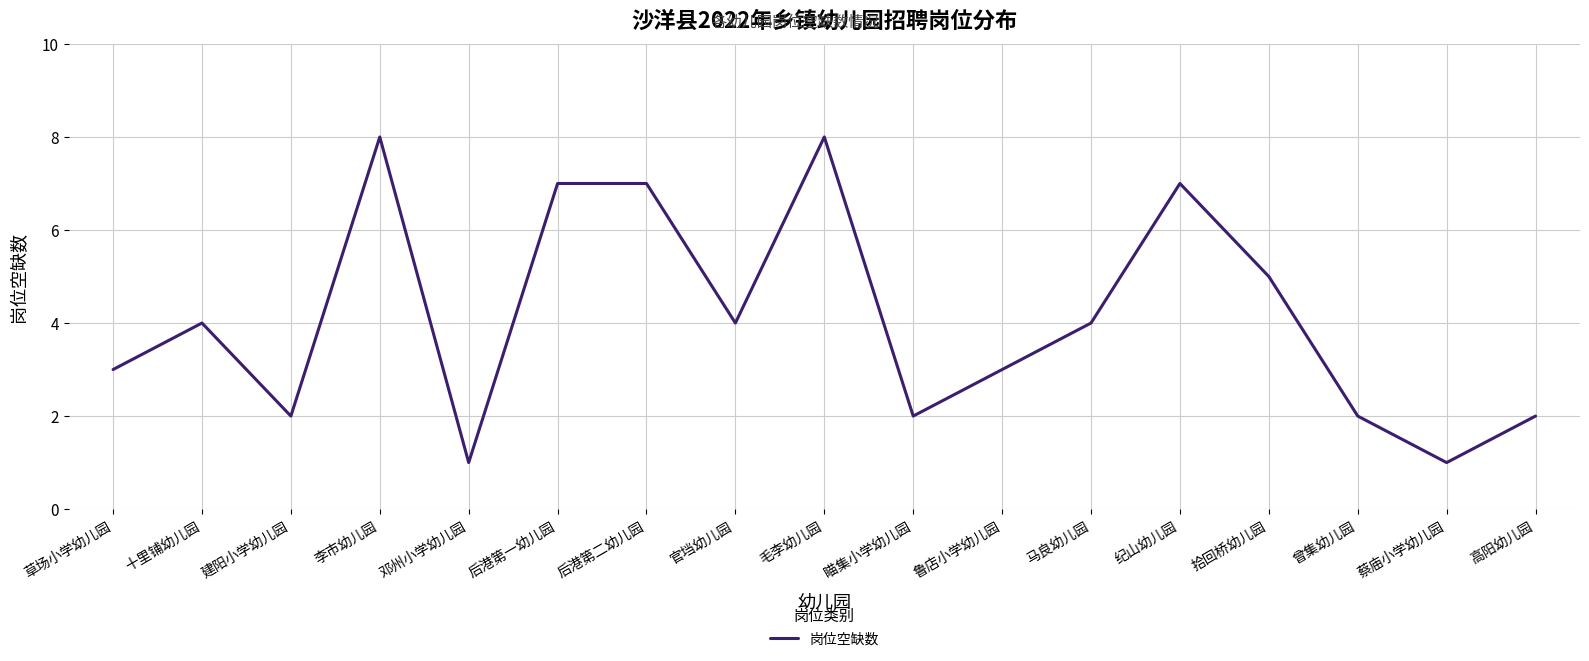

What position from the left is 纪山幼儿园?

13